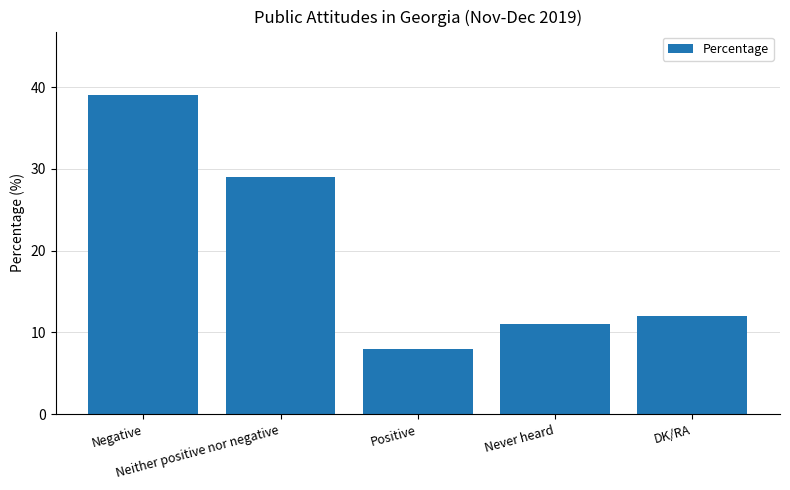

What is the change in value from Neither positive nor negative to Positive?

-21